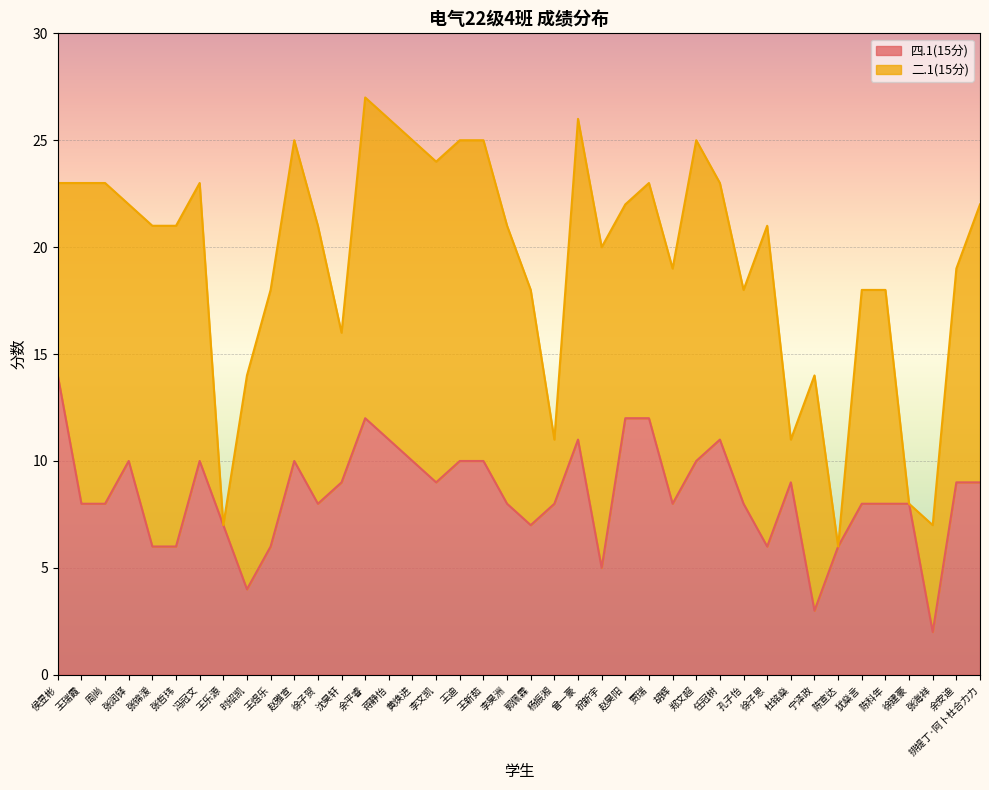

Count the number of categories in the chart.

40